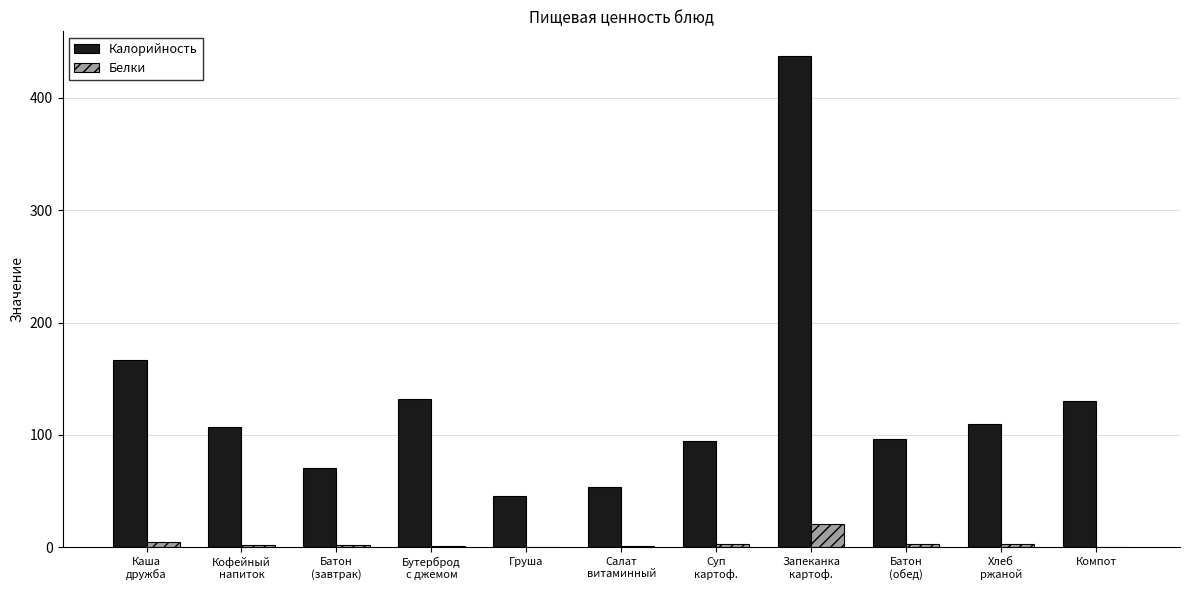

Which series has the largest total across all categories?

Калорийность